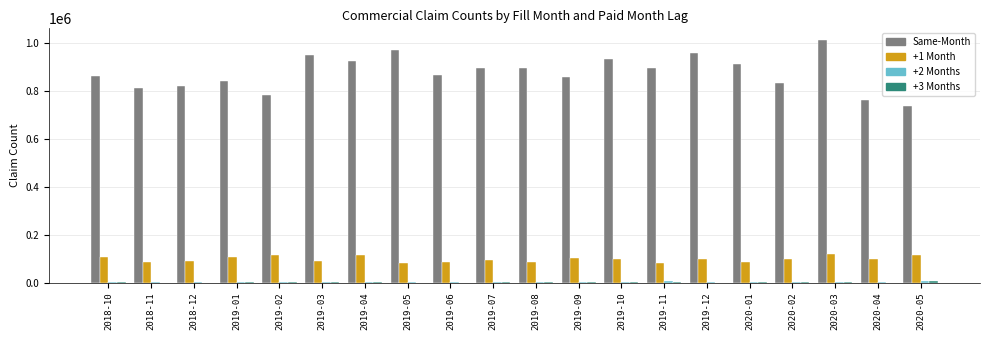

At which category is the sum across all series the highest?

2020-03